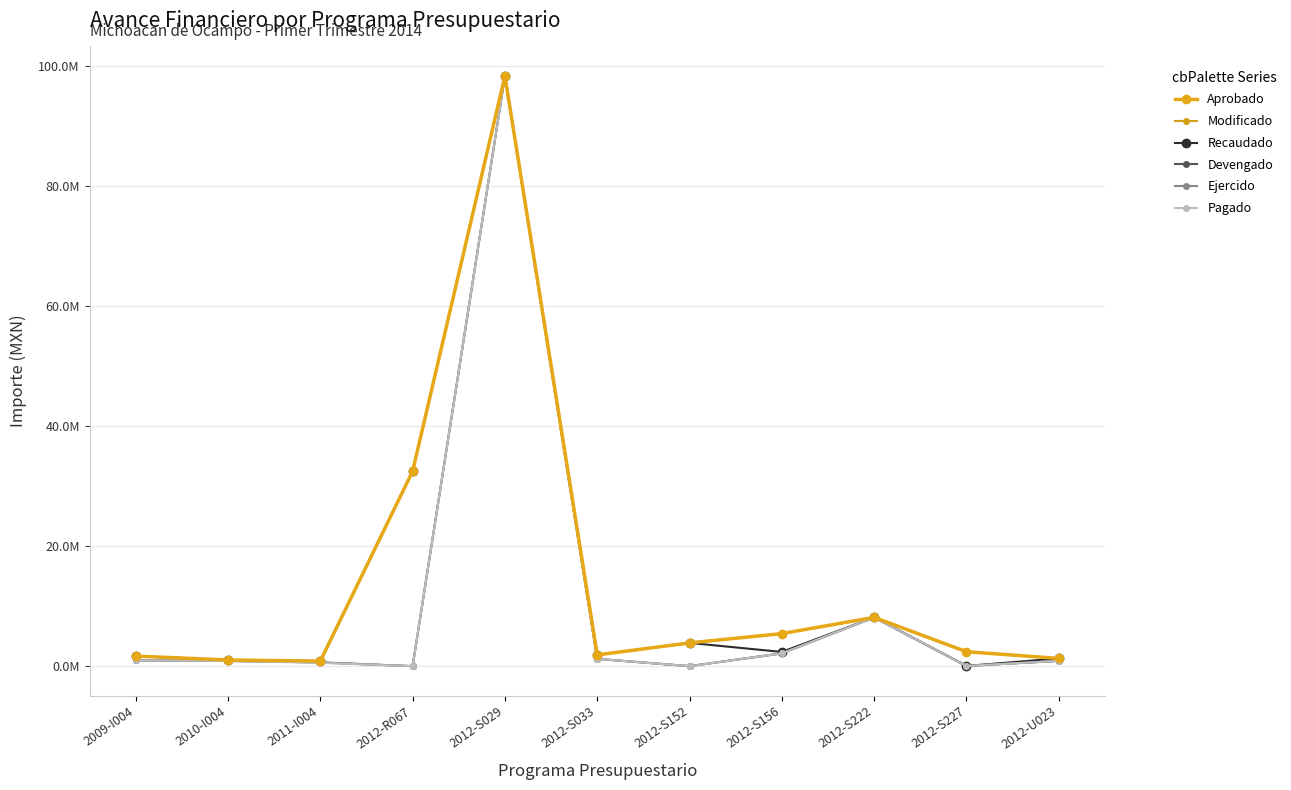

Does the chart have visible grid lines?

Yes